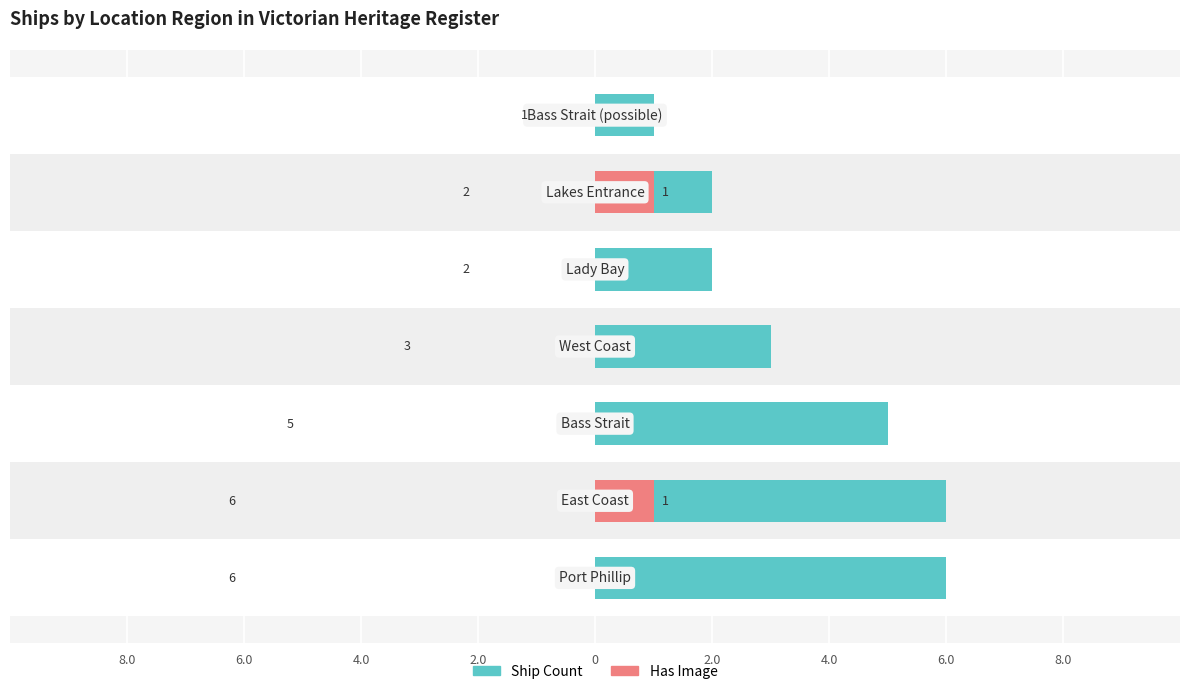

How many Has Image values are between 0 and 1?

7